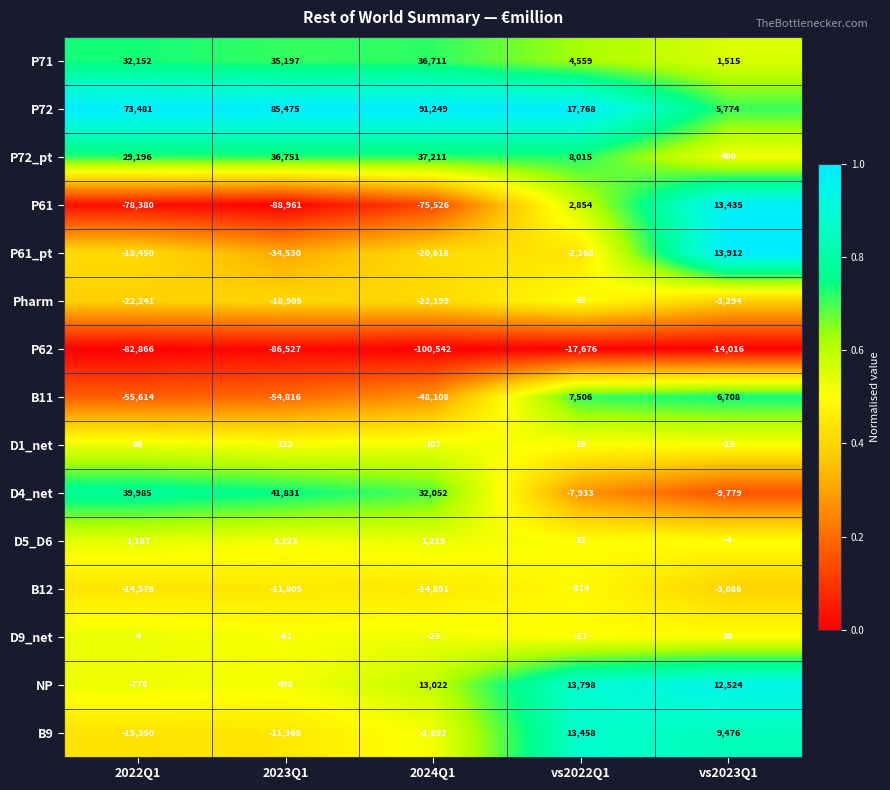

Between 2024Q1 and vs2023Q1, which series saw the biggest shift?

P61